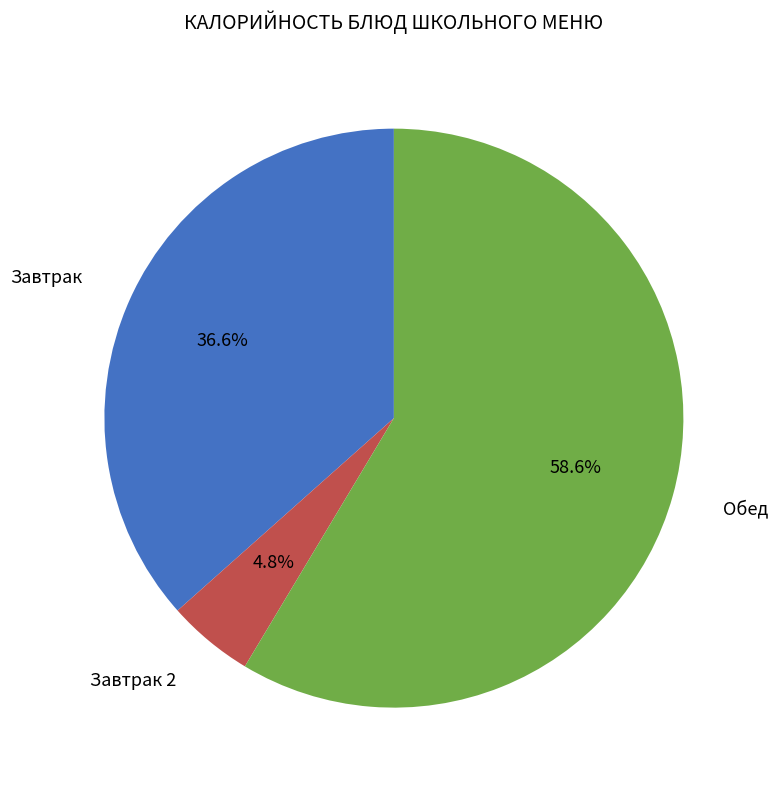

Is there any slice that represents more than half of the pie?

Yes